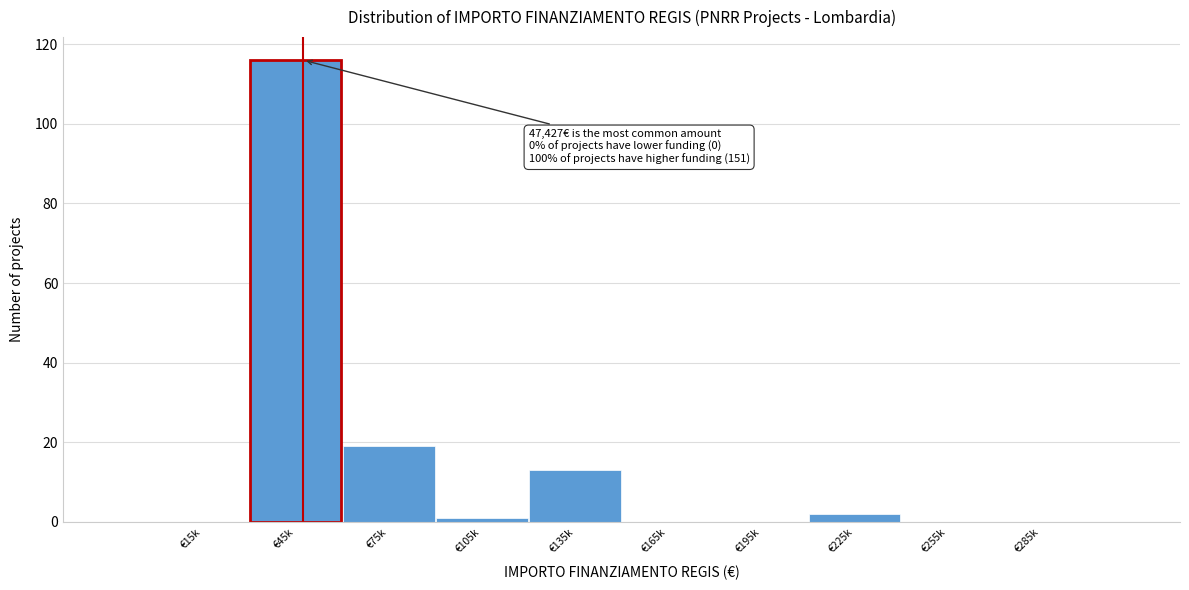

Reading left to right, transcribe all the data shown in this chart.

€15k=0	€45k=116	€75k=19	€105k=1	€135k=13	€165k=0	€195k=0	€225k=2	€255k=0	€285k=0